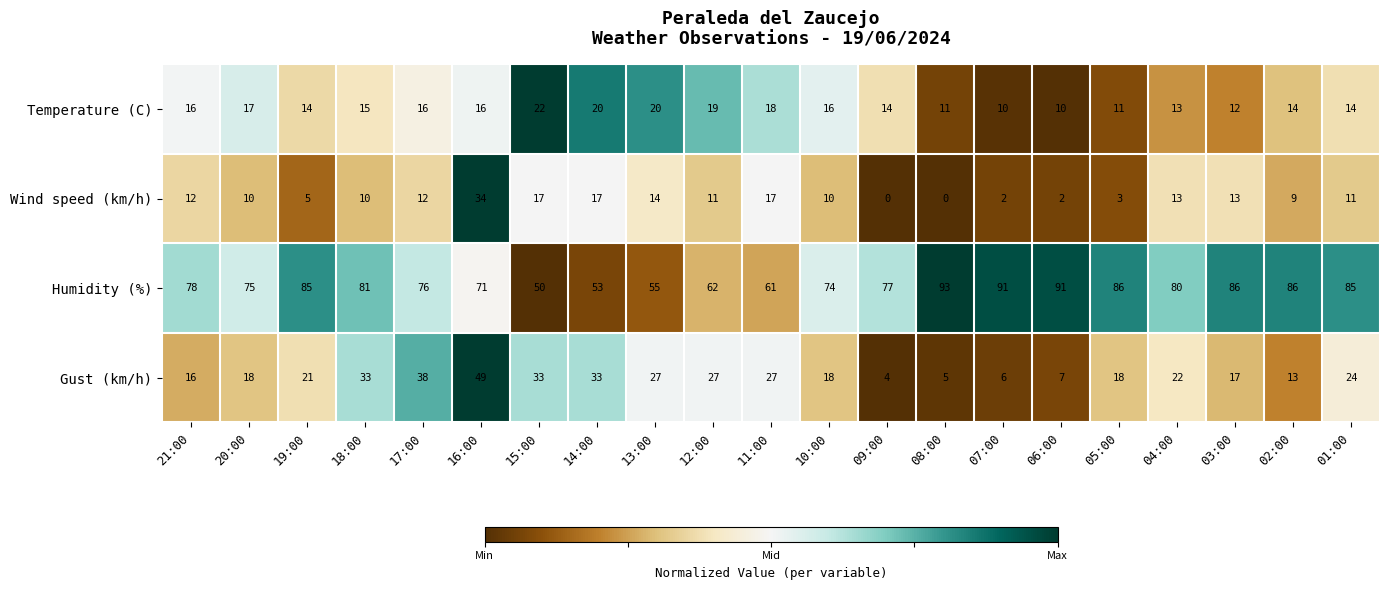

List the series in order of their peak value, highest first.

Humidity (%), Gust (km/h), Wind speed (km/h), Temperature (C)